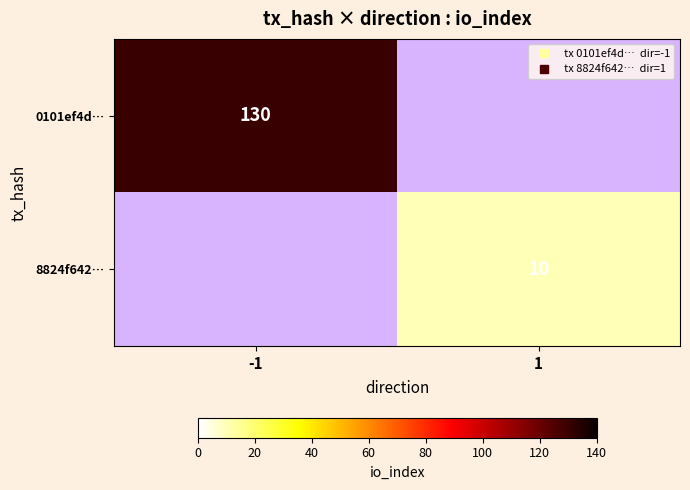

Rank the series by their maximum value, from highest to lowest.

0101ef4d…, 8824f642…